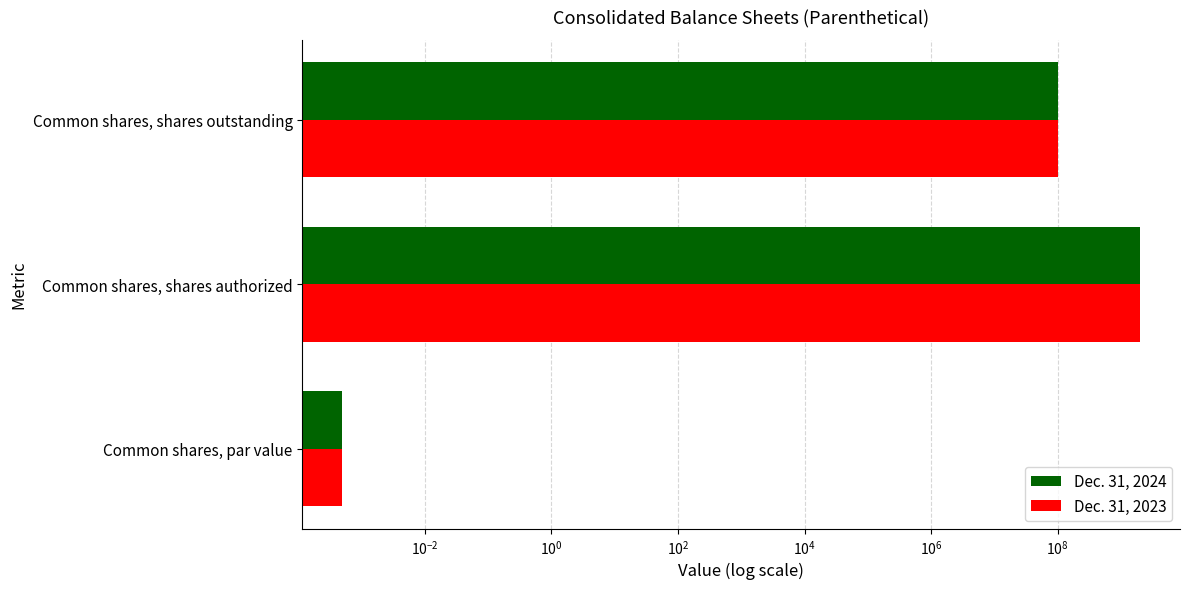

How many bars are there in total?

6